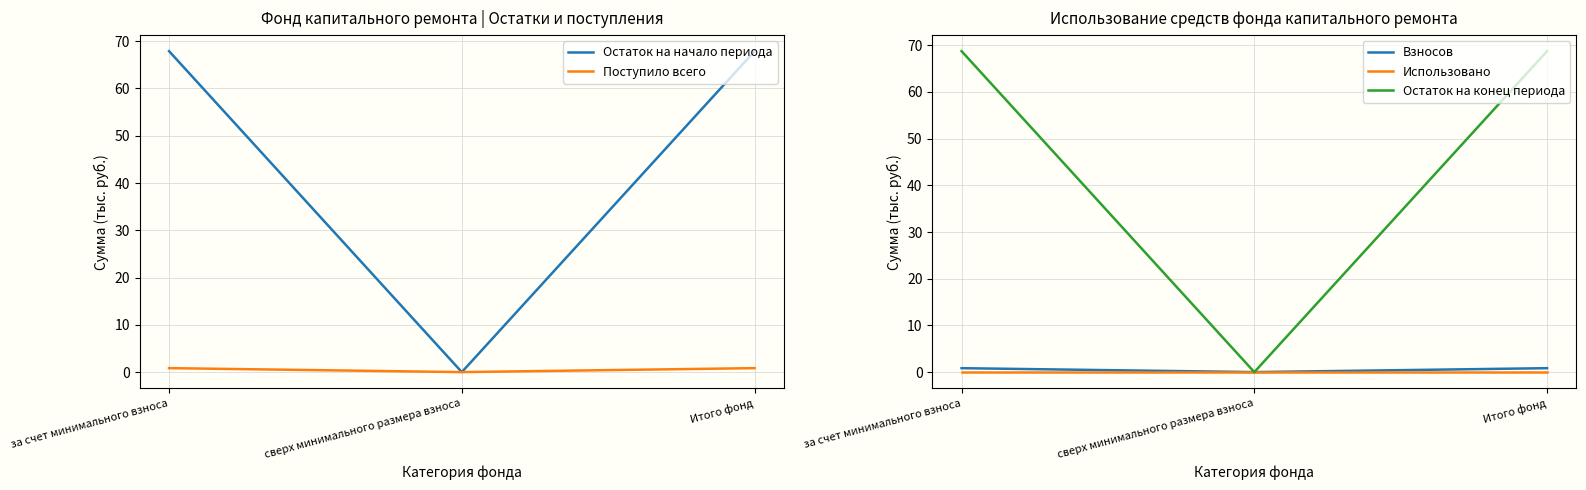

How many values in Взносов are above zero?

2